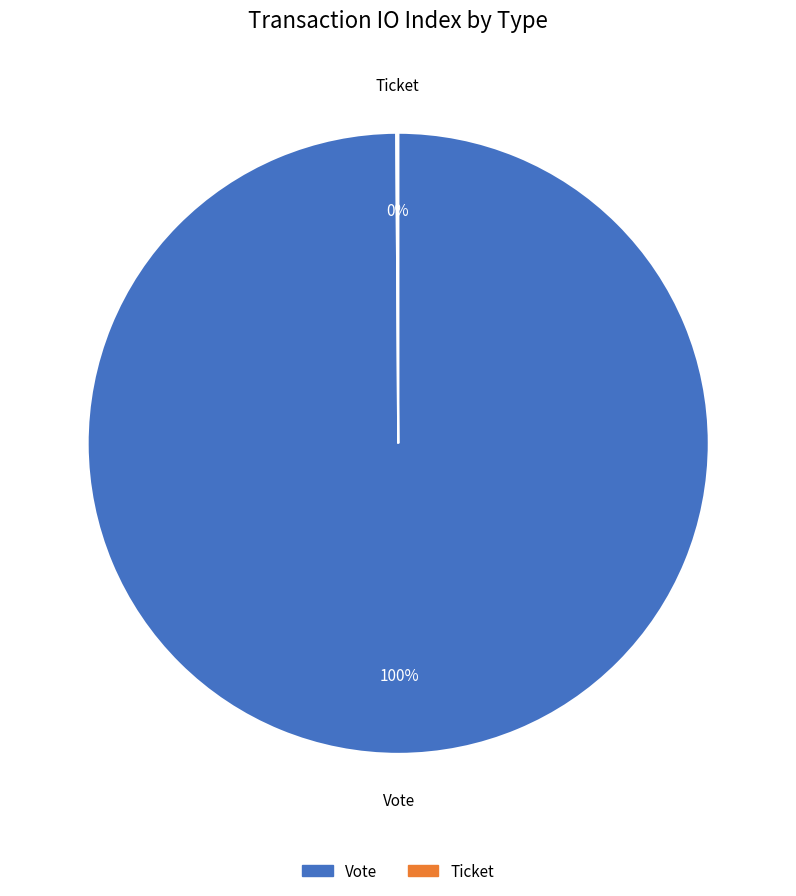

What is the largest slice in the pie chart?

Vote